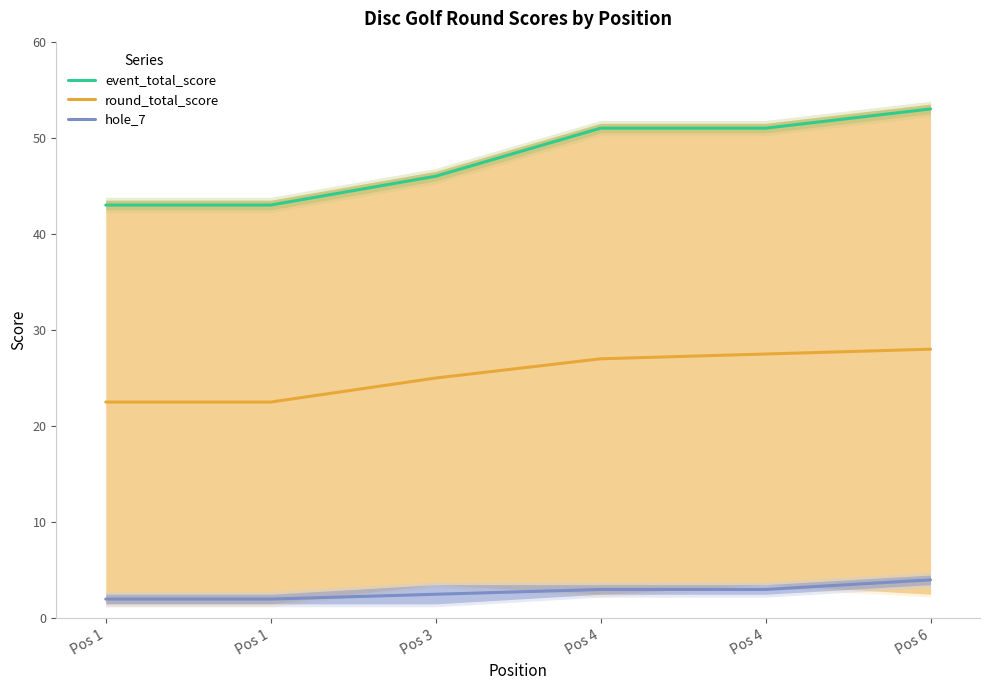

True or false: round_total_score and event_total_score cross at least once.

False